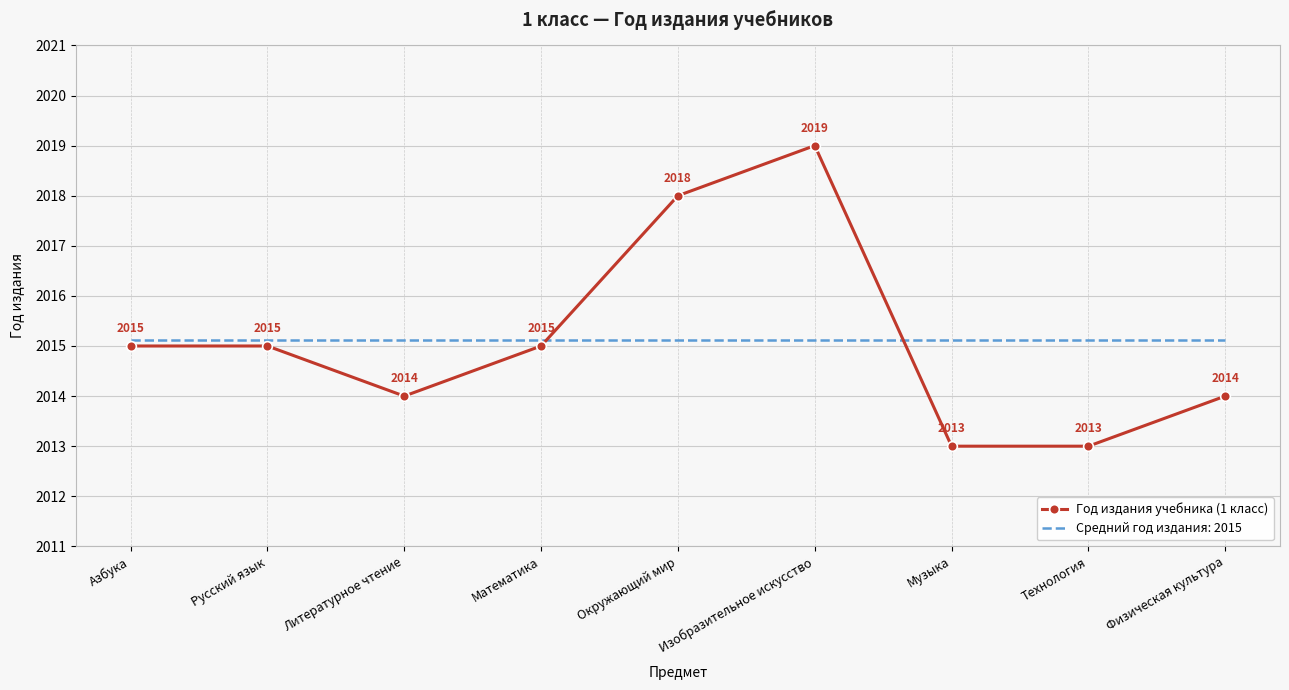

What position from the right is Окружающий мир?

5